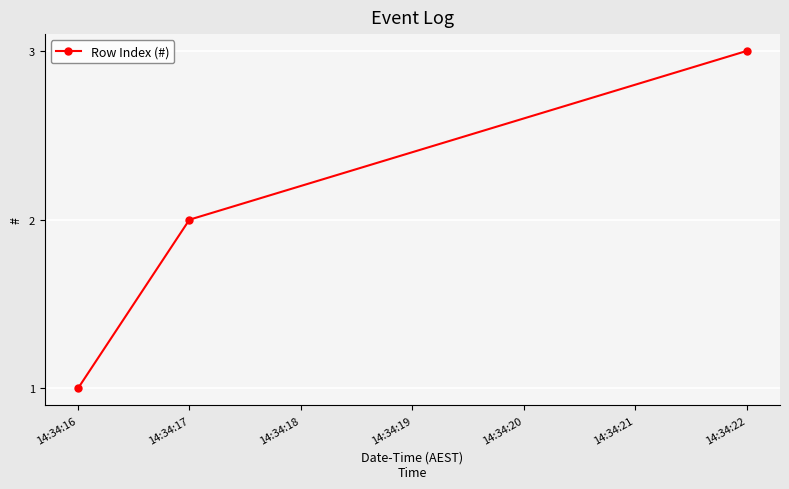

The value at 14:34:16 is 0. True or false?

False